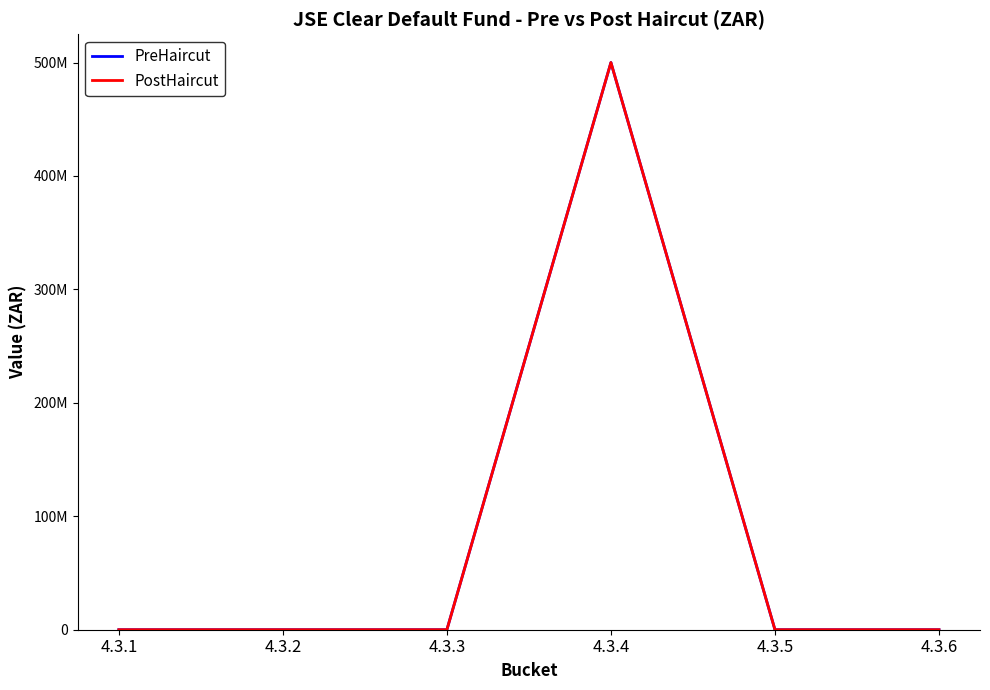

At which category is the sum across all series the highest?

4.3.4